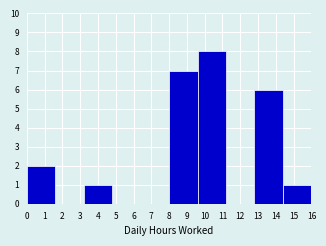

How tall is the bar that spans 3.2 to 4.8 on the x-axis? The values are not printed on the chart, so give them approximately, as read against the axis.

1